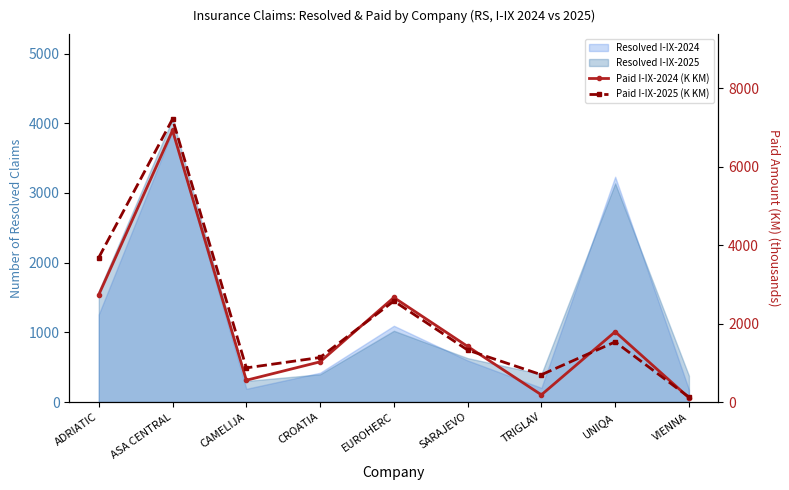

How many times do Paid I-IX-2024 (K KM) and Paid I-IX-2025 (K KM) cross each other?

4